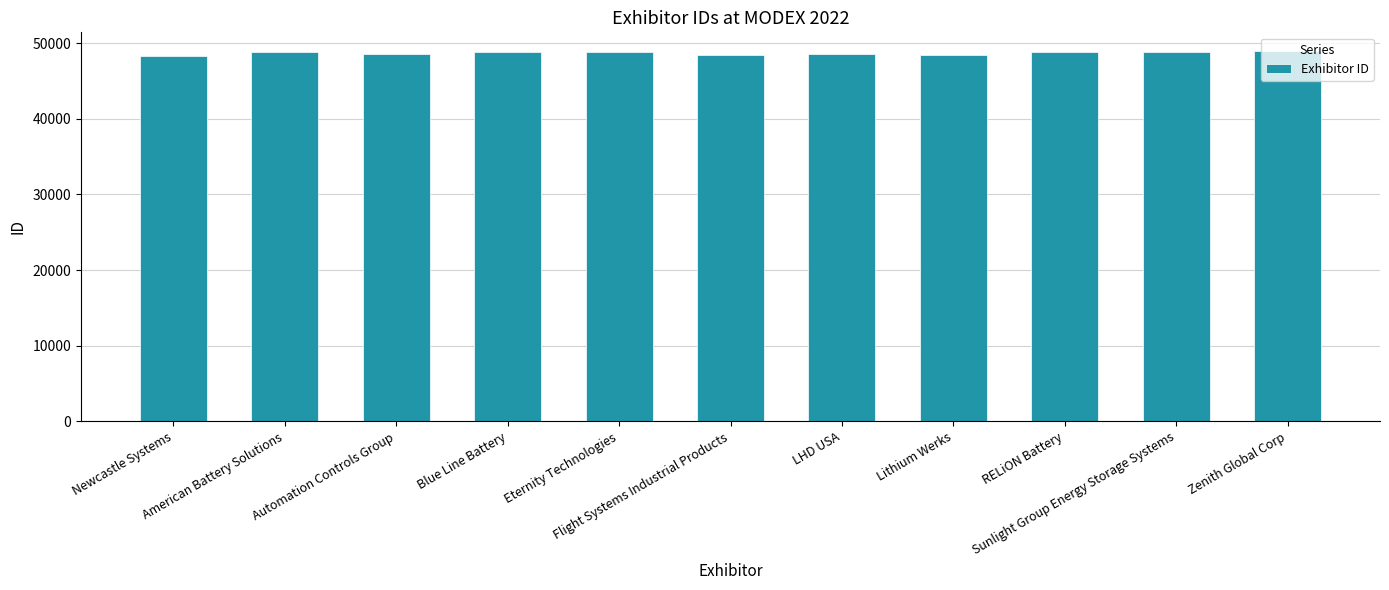

What is the value of the 5th bar from the left?

48828